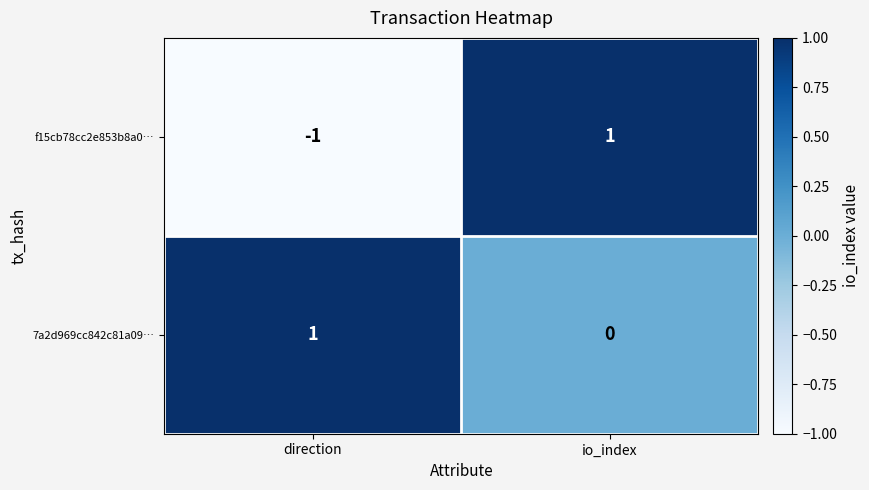

Reading right to left, extract all data points from this chart.

f15cb78cc2e853b8a0…: io_index=1	direction=-1
7a2d969cc842c81a09…: io_index=0	direction=1